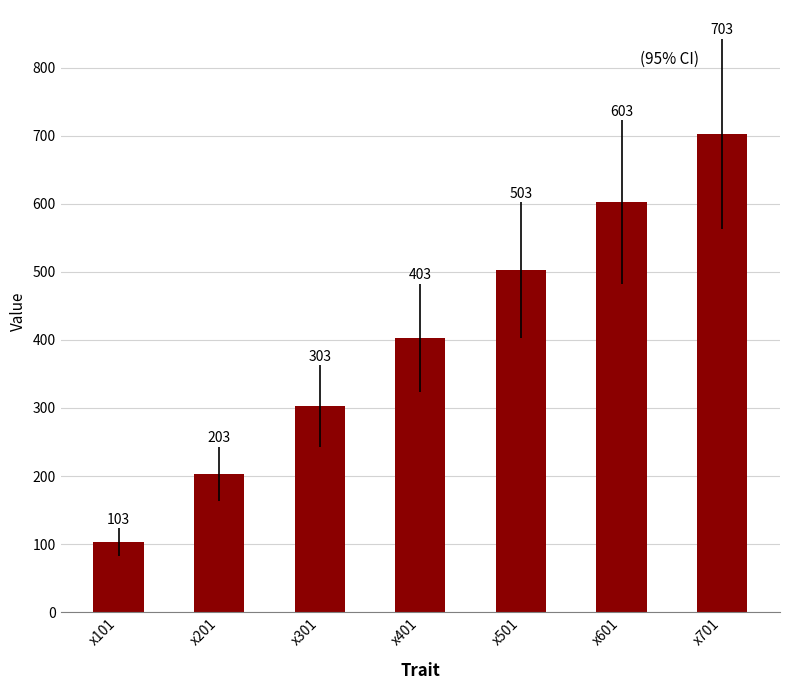

What is the minimum value shown in the chart?

103